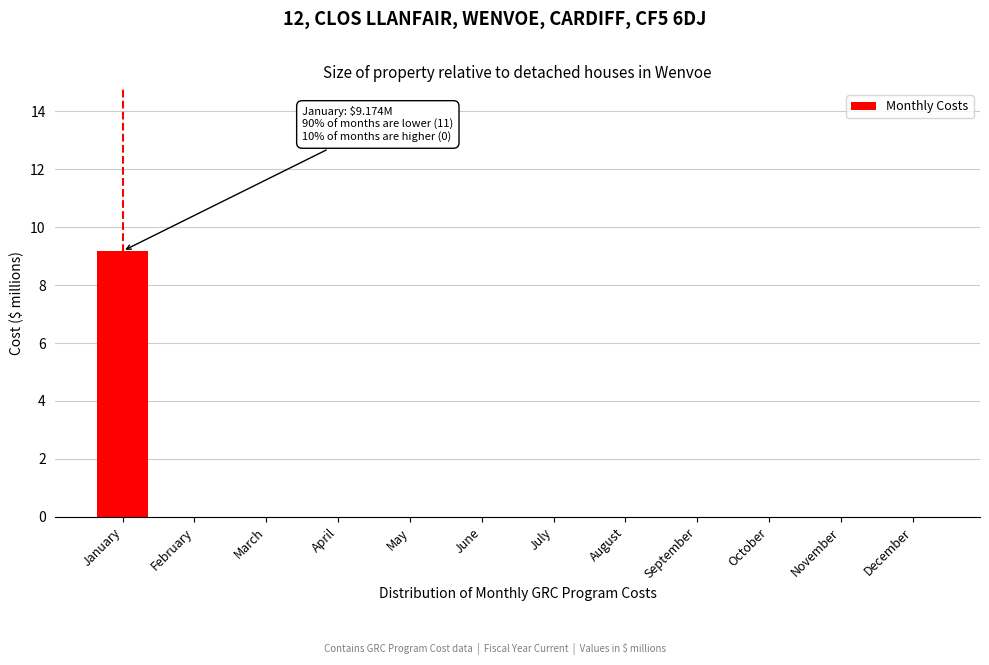

Reading right to left, extract all data points from this chart.

December=0.0	November=0.0	October=0.0	September=0.0	August=0.0	July=0.0	June=0.0	May=0.0	April=0.0	March=0.0	February=0.0	January=9.2